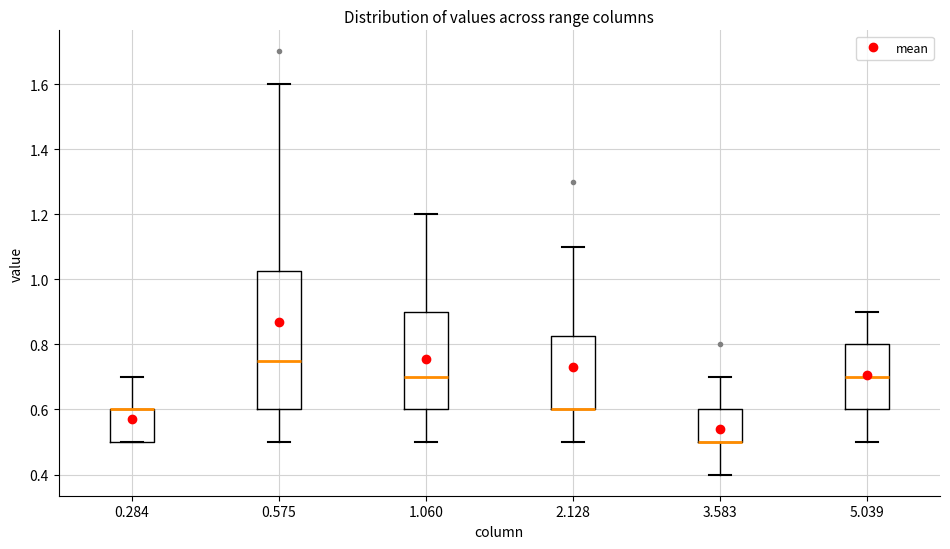

Reading left to right, read every box against the y-axis: the position of its median line, the range the box covers, and the ends of its whiskers. The values are not printed on the chart, so give them approximately, as read against the axis.

0.284: median 0.60 (drawn on the box's upper edge), box 0.50 to 0.60, whiskers 0.50 to 0.70
0.575: median 0.76, box 0.60 to 1.02, whiskers 0.50 to 1.60
1.060: median 0.70, box 0.60 to 0.90, whiskers 0.50 to 1.20
2.128: median 0.60 (drawn on the box's lower edge), box 0.60 to 0.82, whiskers 0.50 to 1.10
3.583: median 0.50 (drawn on the box's lower edge), box 0.50 to 0.60, whiskers 0.40 to 0.70
5.039: median 0.70, box 0.60 to 0.80, whiskers 0.50 to 0.90